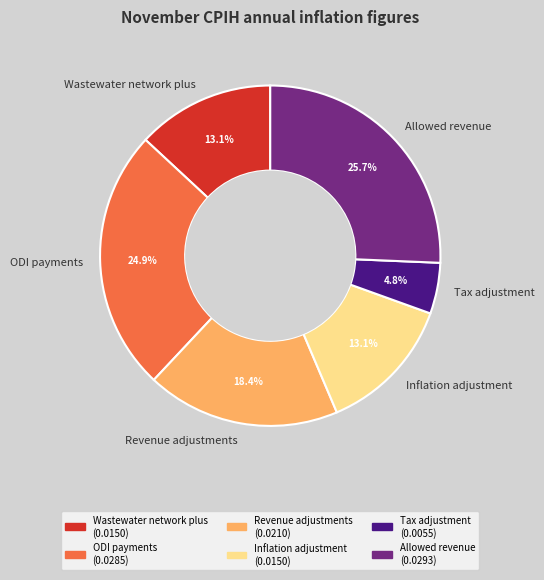

To the nearest percent, what portion does ODI payments represent?

25%